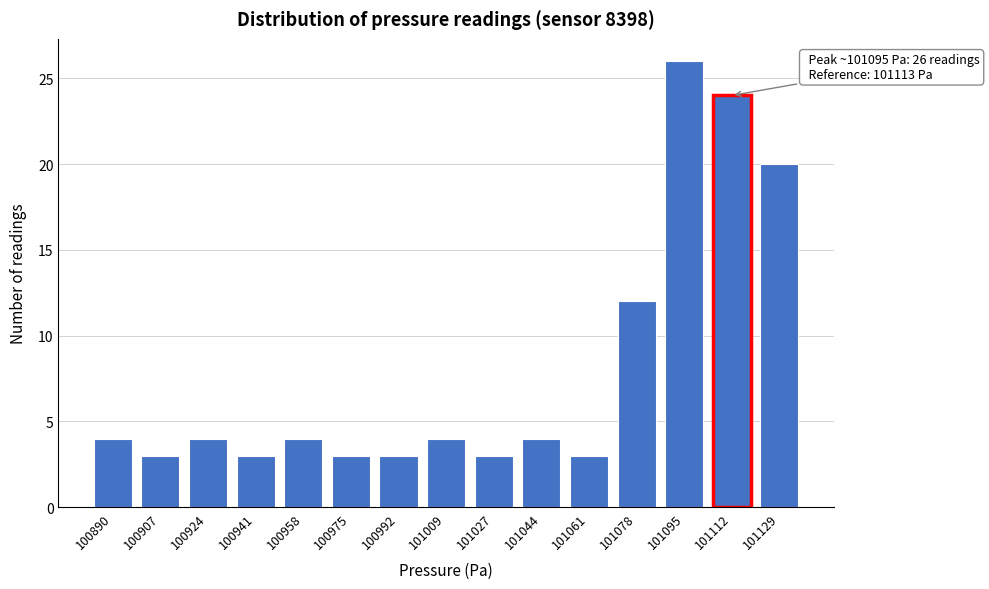

Reading left to right, list all the values displayed in this chart.

4	3	4	3	4	3	3	4	3	4	3	12	26	24	20